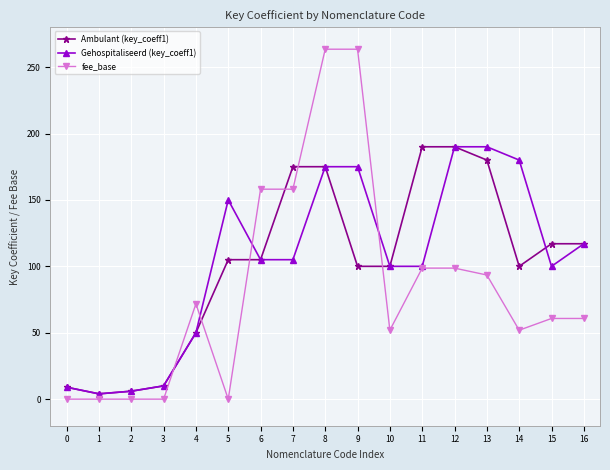

What is the approximate value of Gehospitaliseerd (key_coeff1) at 13?

190.0